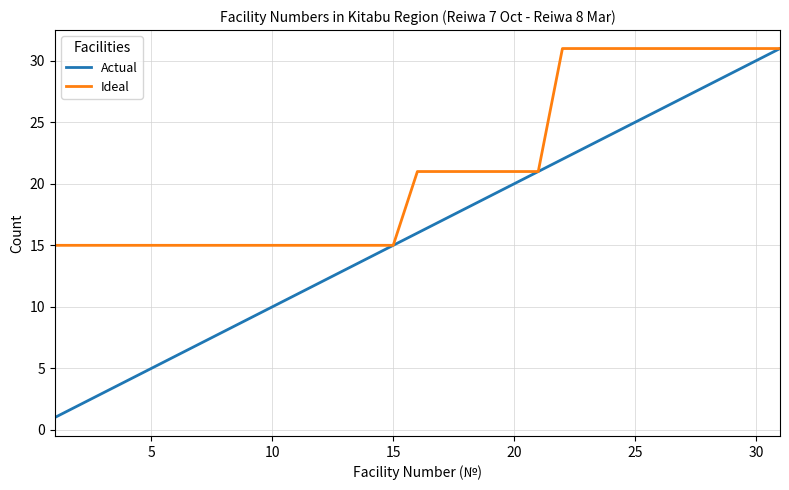

What is the maximum value shown in the chart?

31